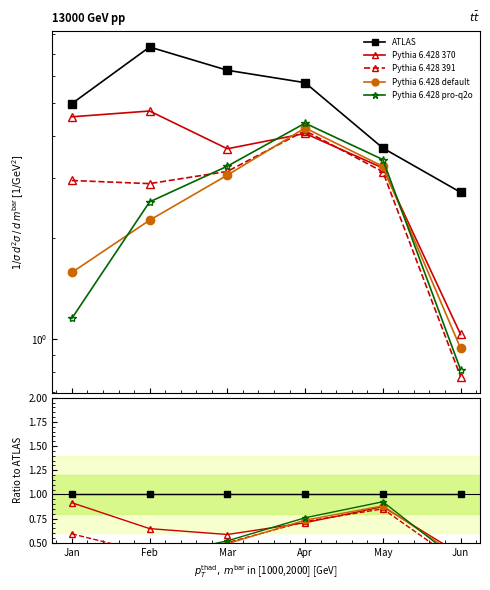

What is the difference between the pct25 values at Apr and May?

0.2